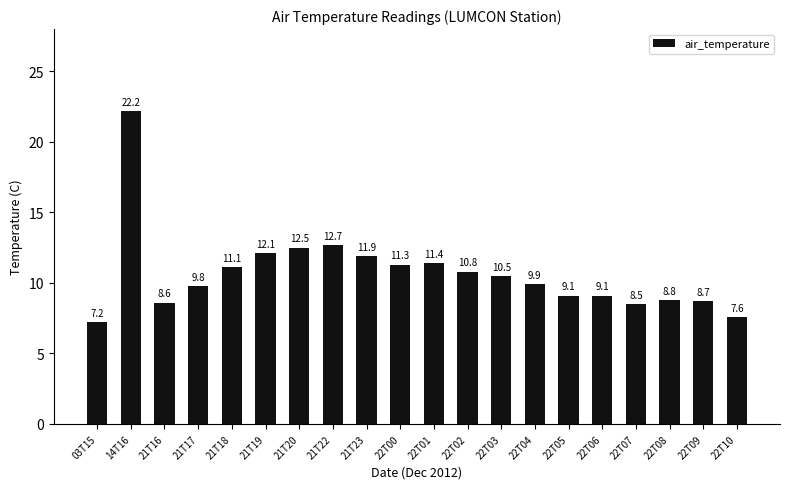

True or false: the data shows 20.2 at 21T20.

False